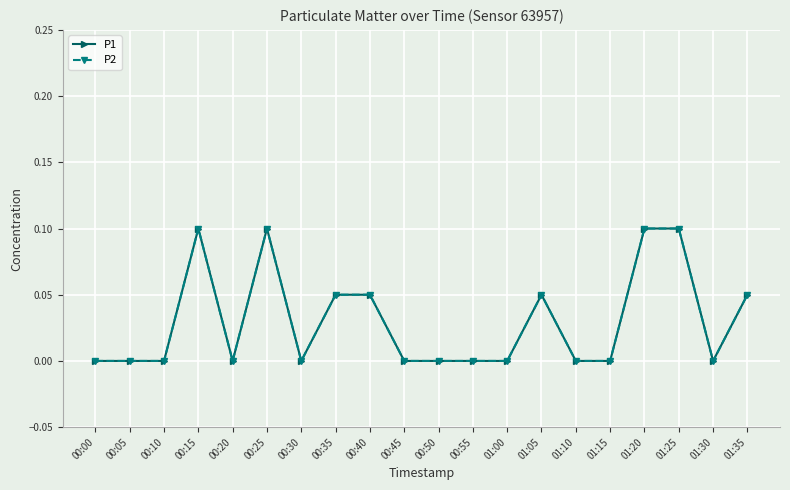

Does the chart have visible grid lines?

Yes